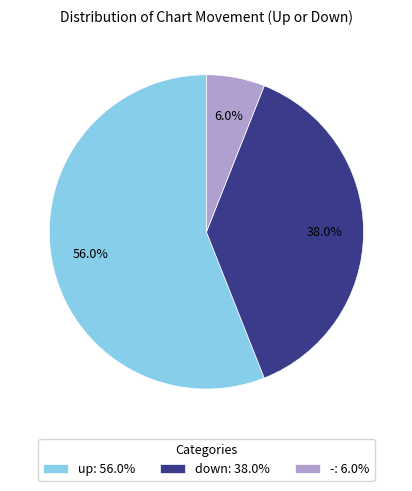

Does any single category account for the majority?

Yes